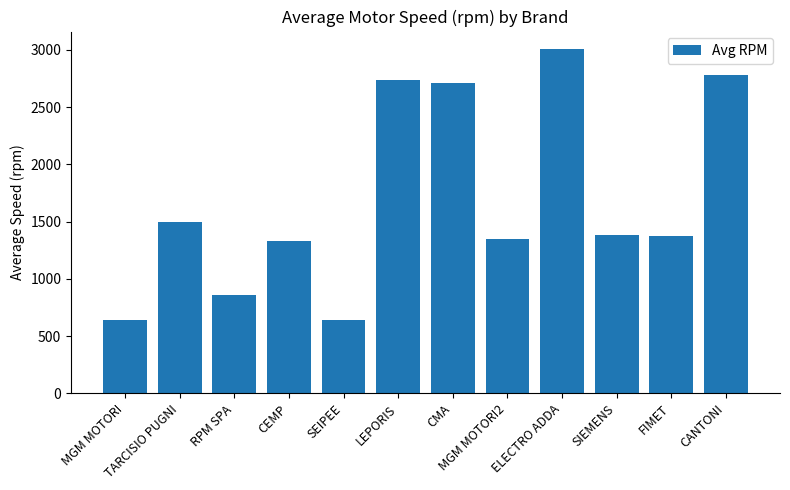

True or false: the data shows 3010.0 at ELECTRO ADDA.

True